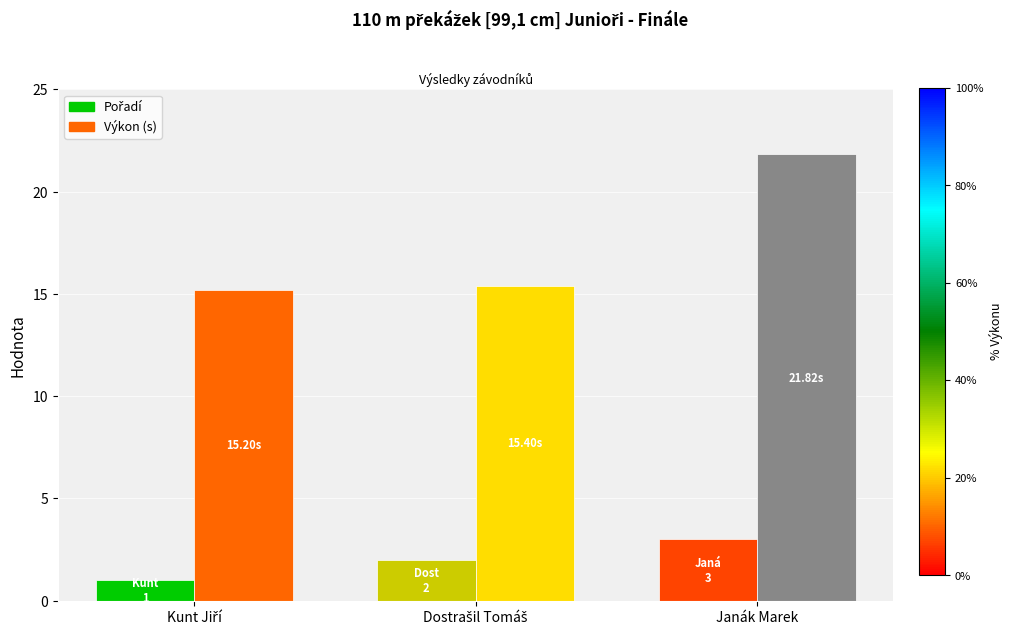

At which label does Pořadí first exceed 2?

Janák Marek